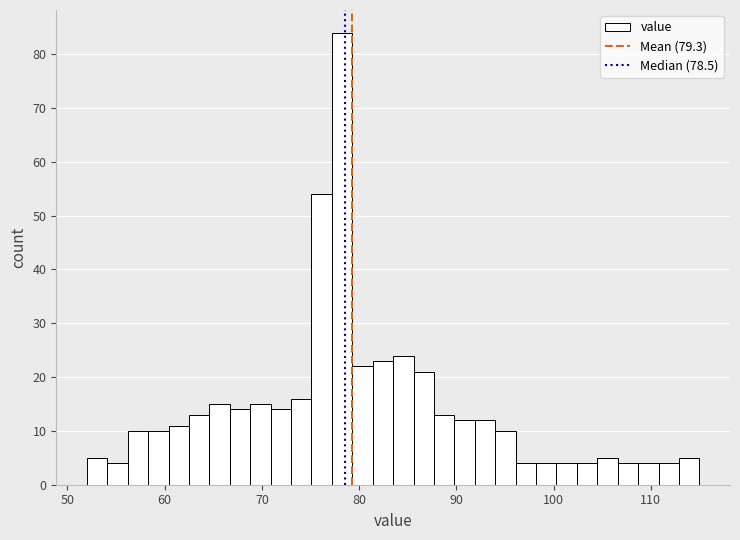

Around what value on the x-axis is the tallest bar? Give the approximate position of its centre, as read against the axis.

78